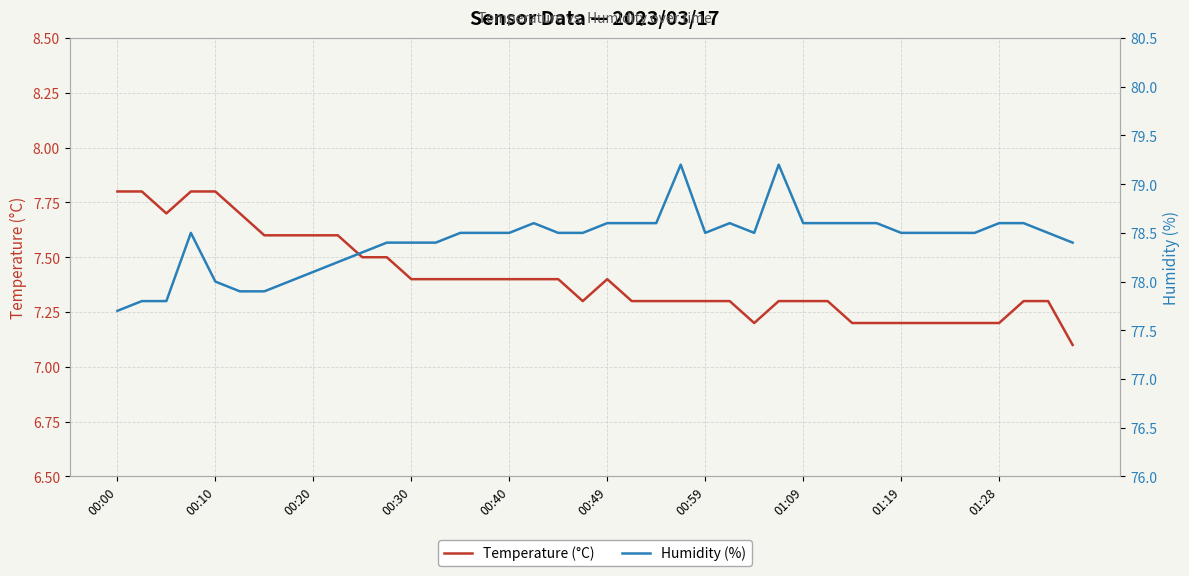

Which has a higher value, 22 or 10?

10